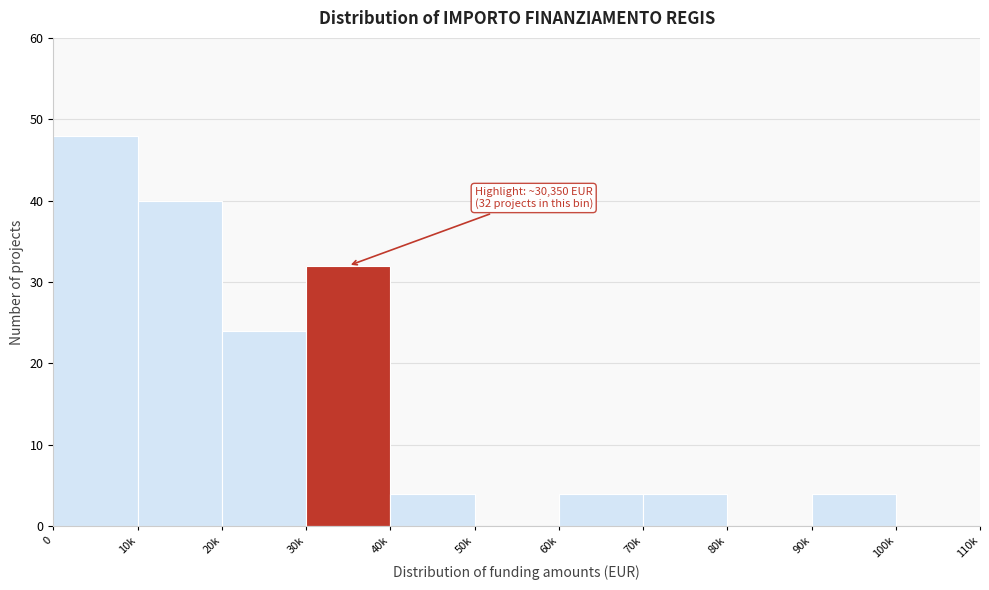

Reading left to right, what are all the values shown in this chart?

0=48	10k=40	20k=24	30k=32	40k=4	50k=0	60k=4	70k=4	80k=0	90k=4	100k=0